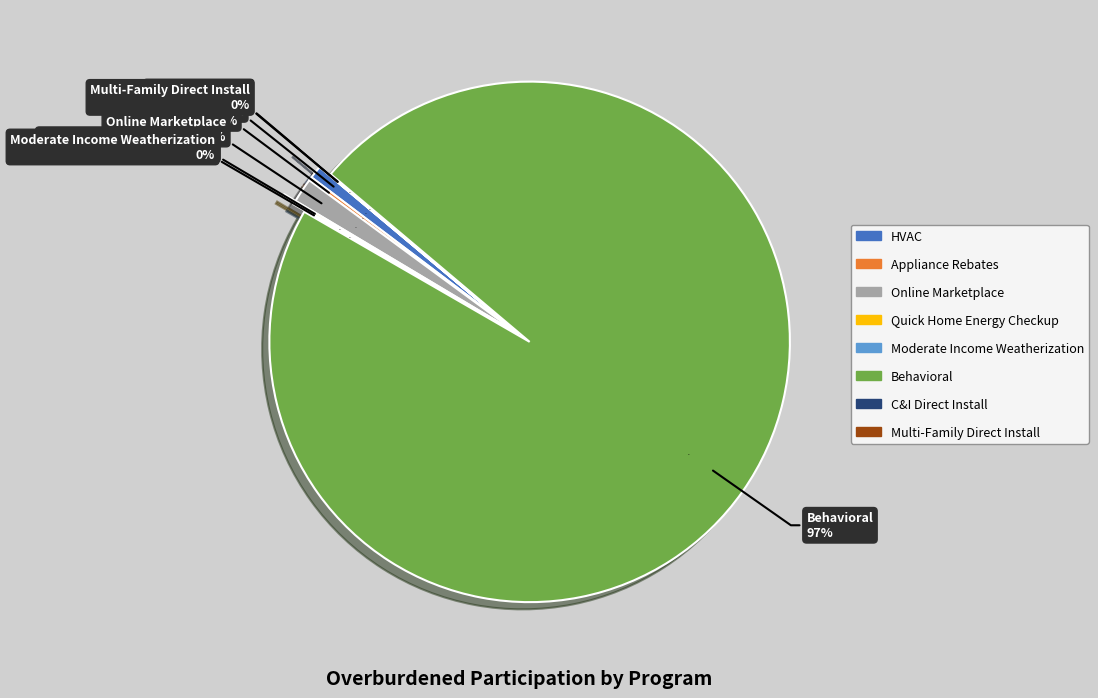

How many segments does this pie chart have?

8